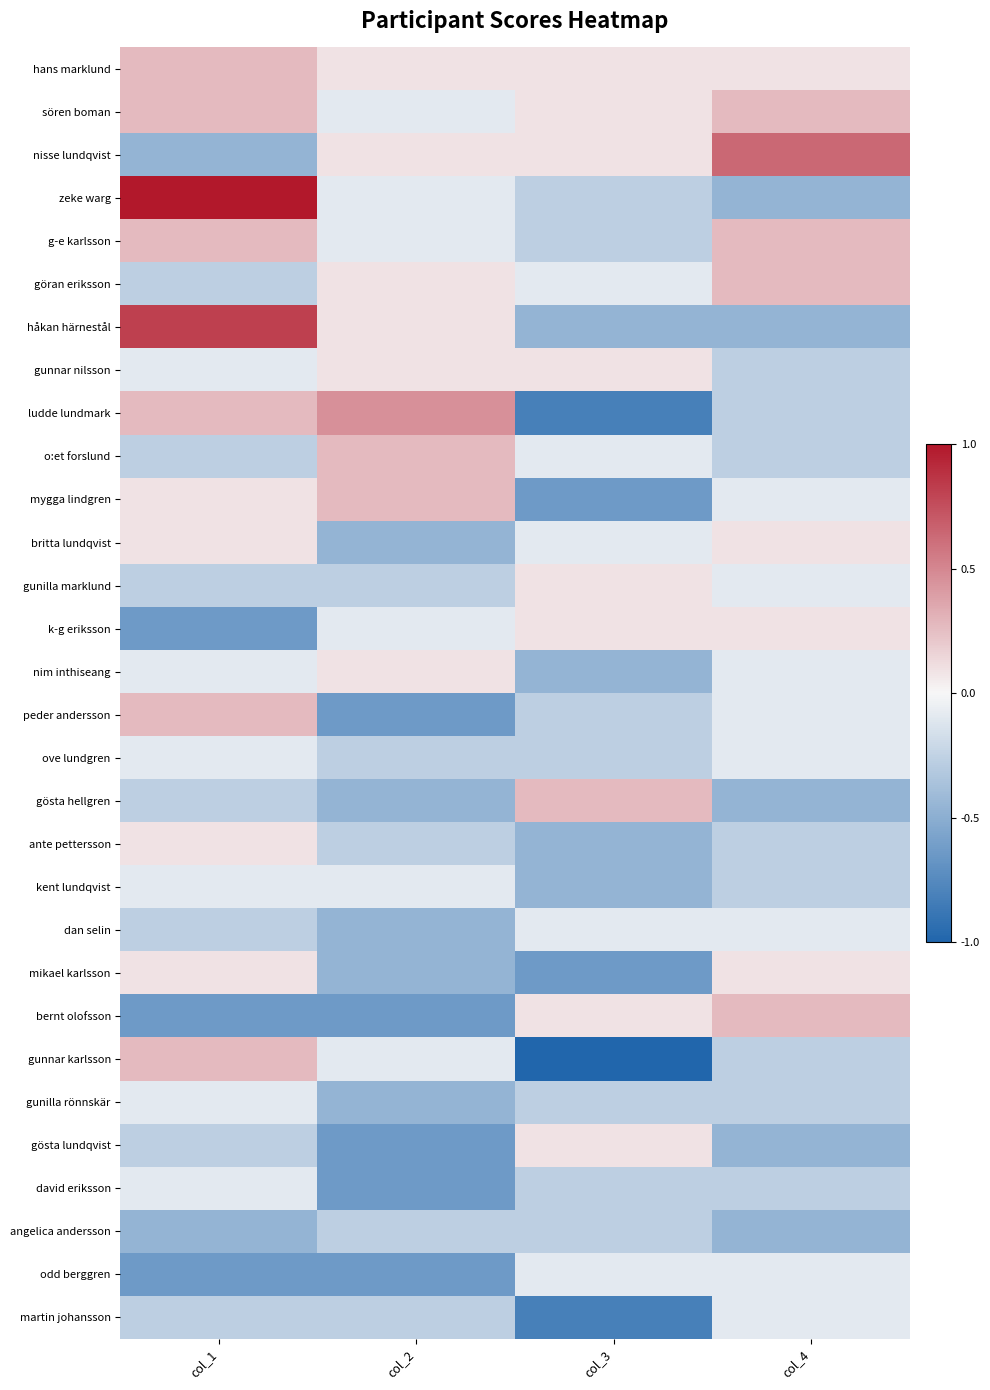

What is the total value across all series at col_3?

-7.1